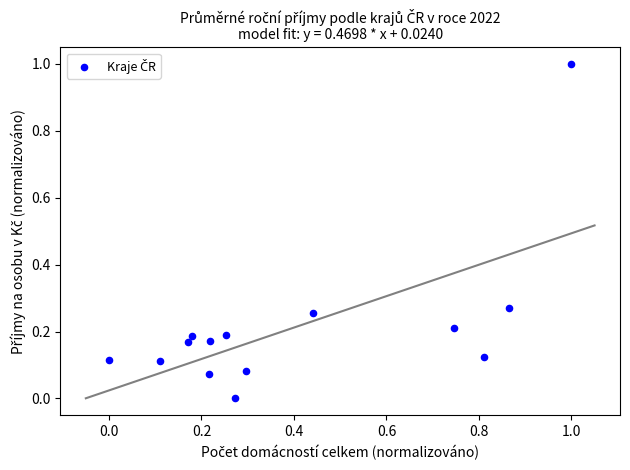

What is the range of Y values (max minus min)?

1.0